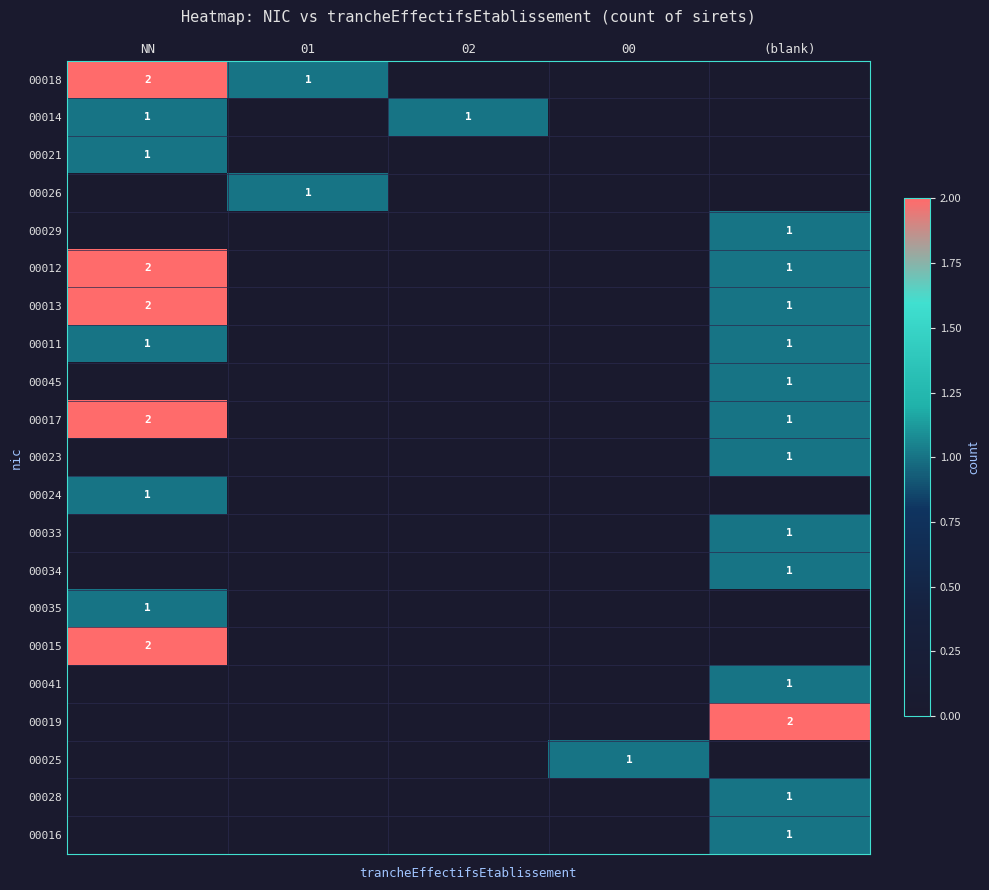

True or false: 00011 has a value of 1 at NN.

True